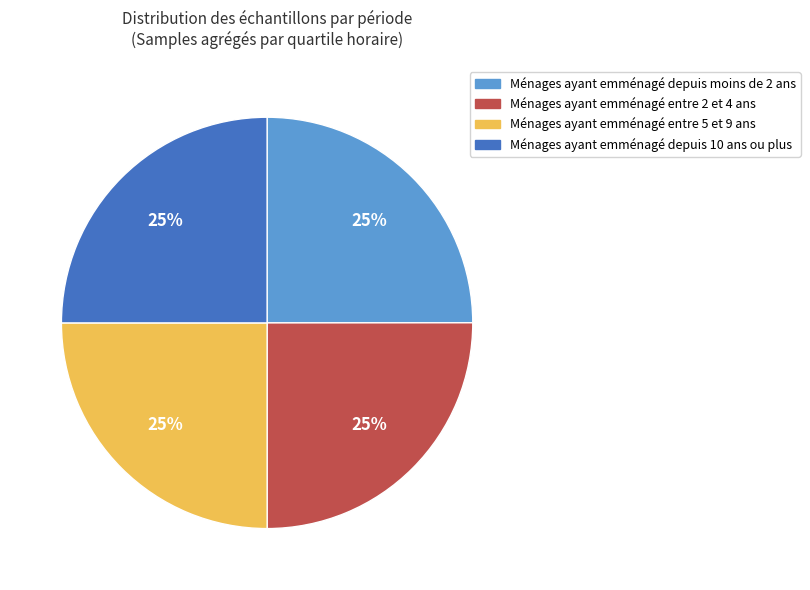

Does Ménages ayant emménagé depuis 10 ans ou plus account for over 50% of the chart?

No